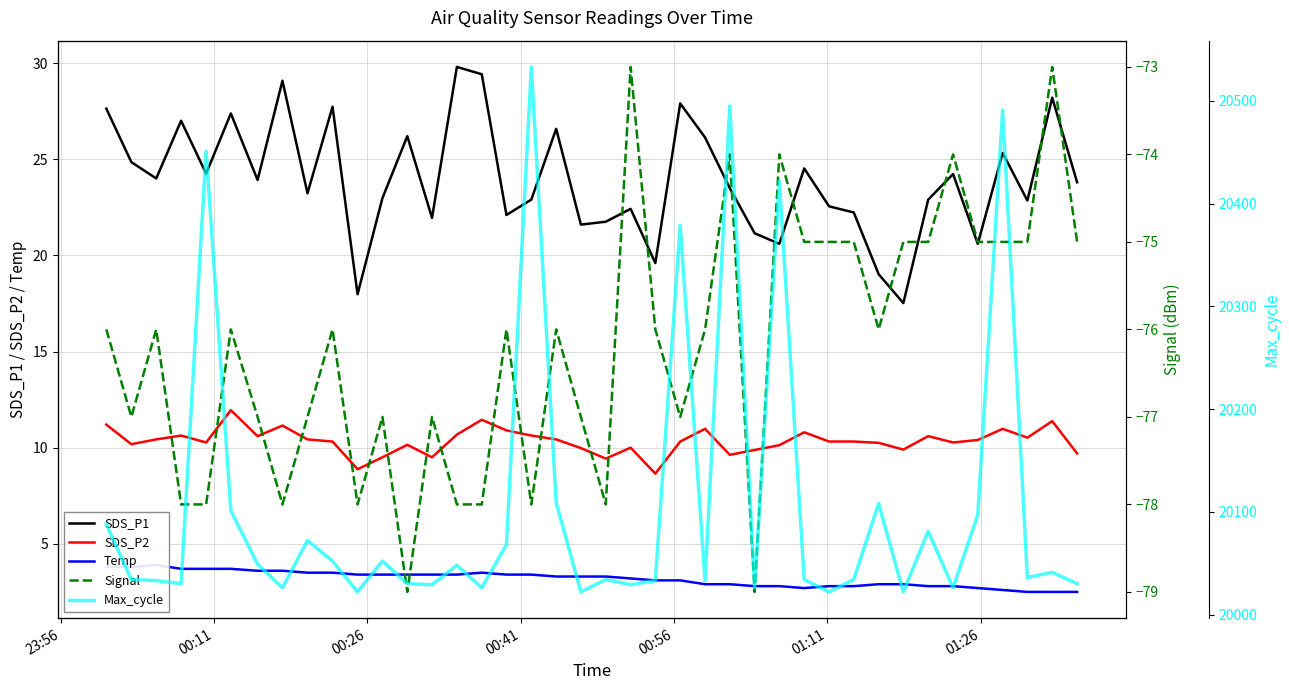

True or false: SDS_P1 and SDS_P2 cross at least once.

False